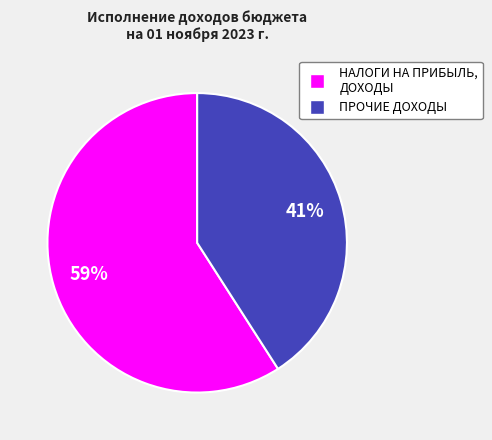

To the nearest percent, what is the difference between the largest and smallest slice percentages?

18%